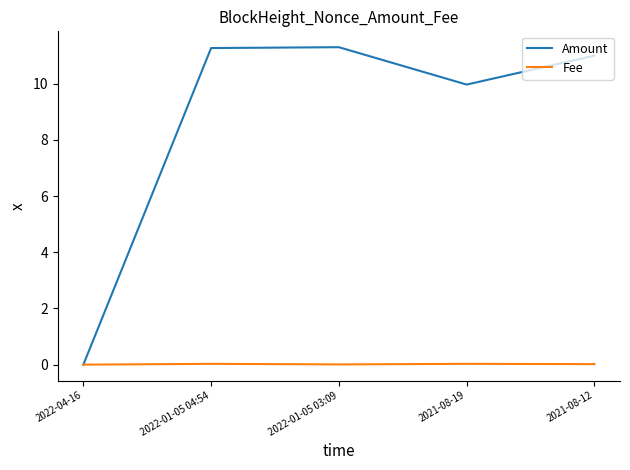

Read the Amount value at 2021-08-19.

10.0